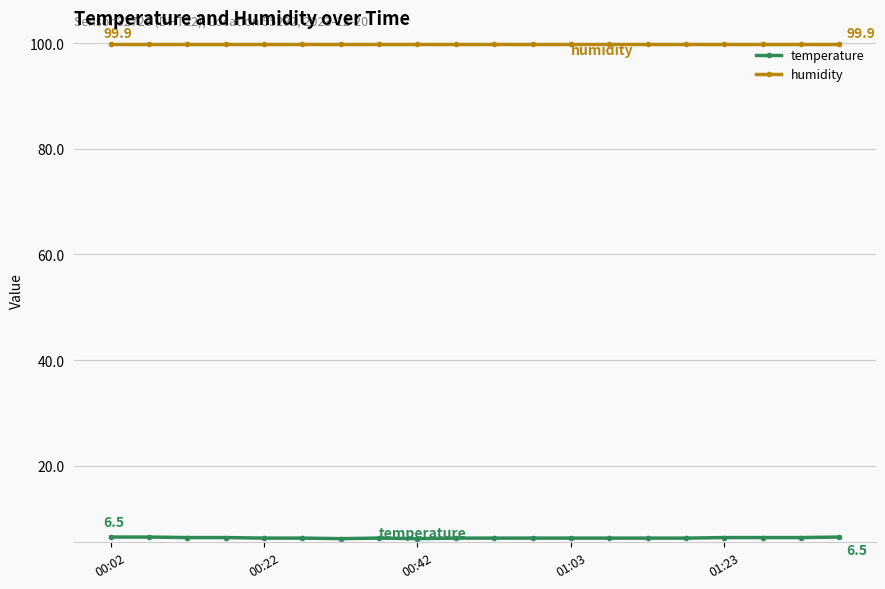

What is the average value of the temperature series?

6.3